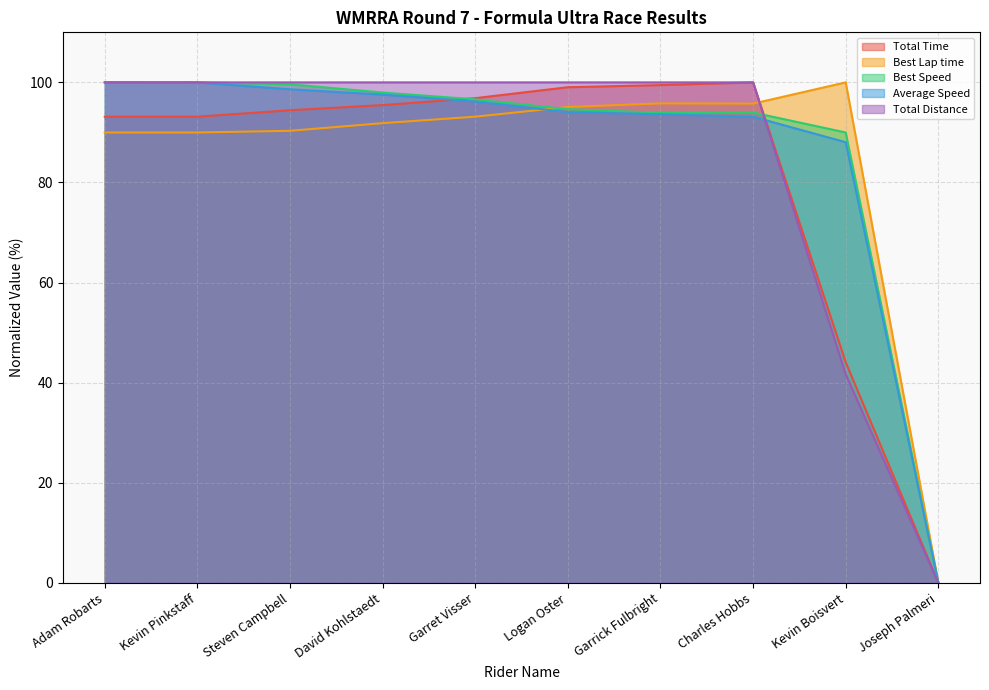

At which category does the chart reach its minimum across all series?

Joseph Palmeri